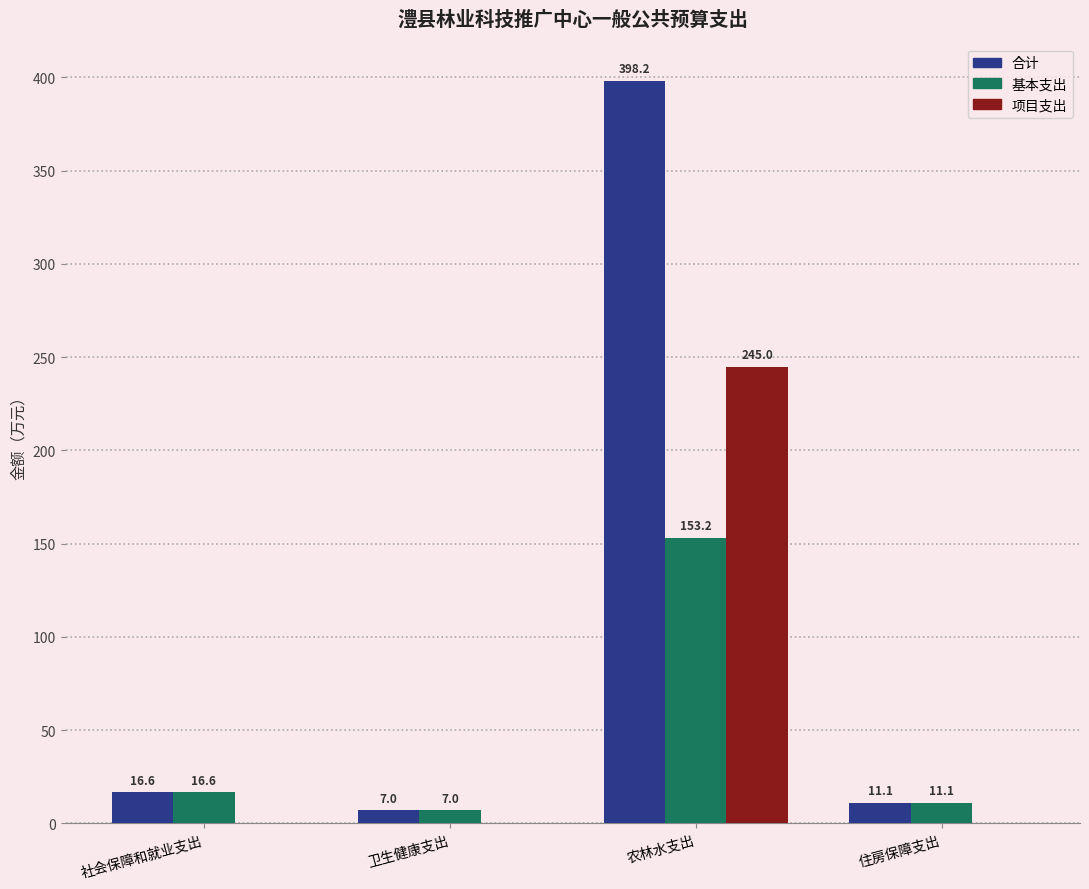

At which label does 合计 first exceed 16?

社会保障和就业支出